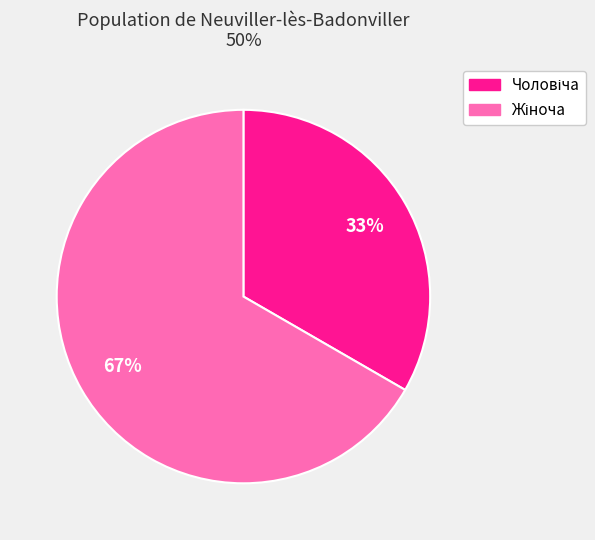

How many slices are in this pie chart?

2